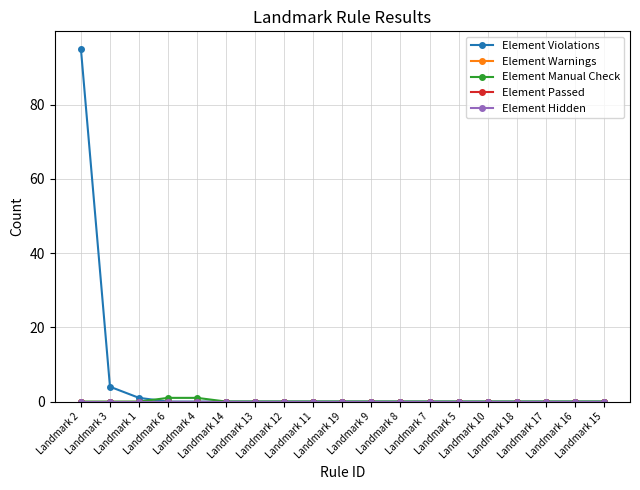

Is this an area chart (filled region under the line)?

No